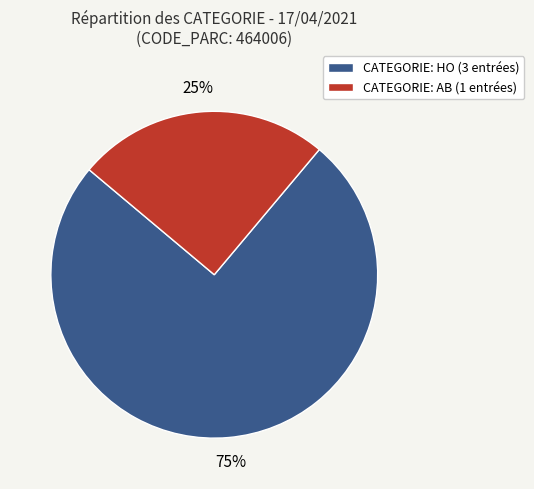

To the nearest percent, what portion does CATEGORIE: HO (3 entrées) represent?

75%